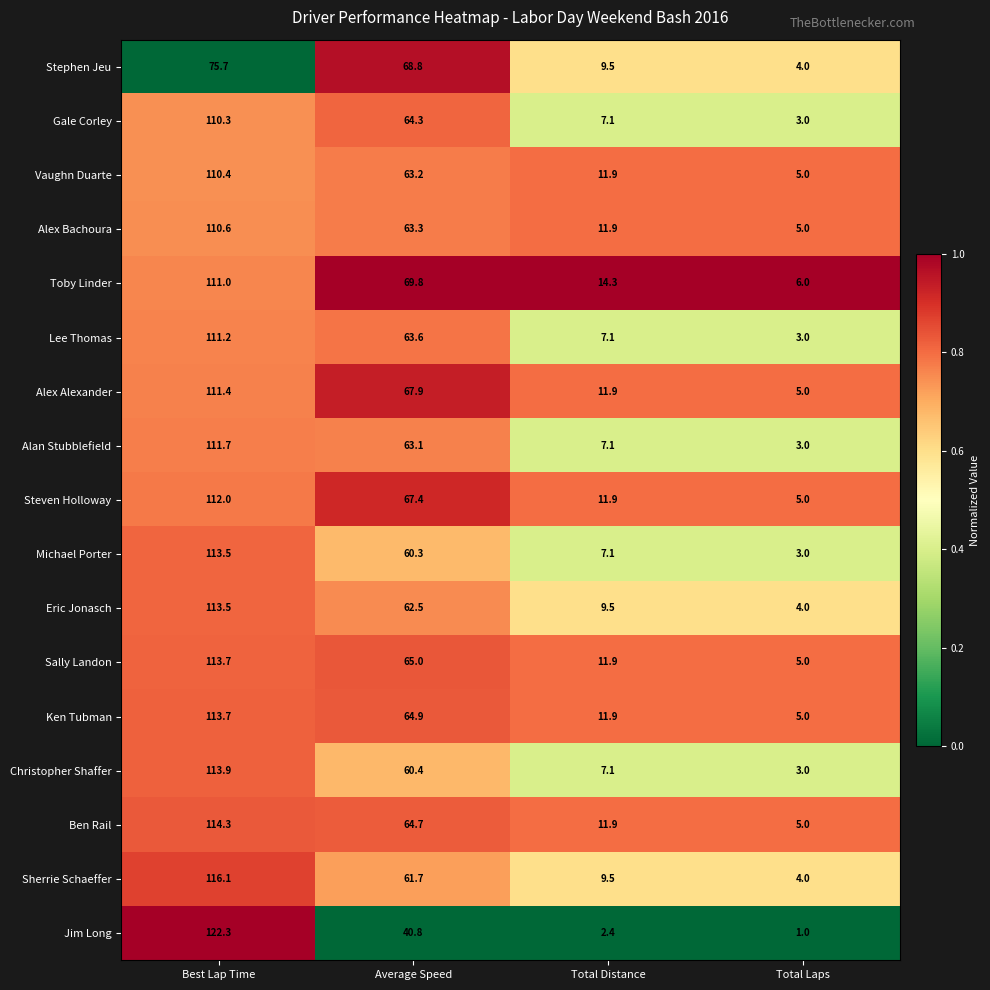

At which category is the sum across all series the highest?

Best Lap Time